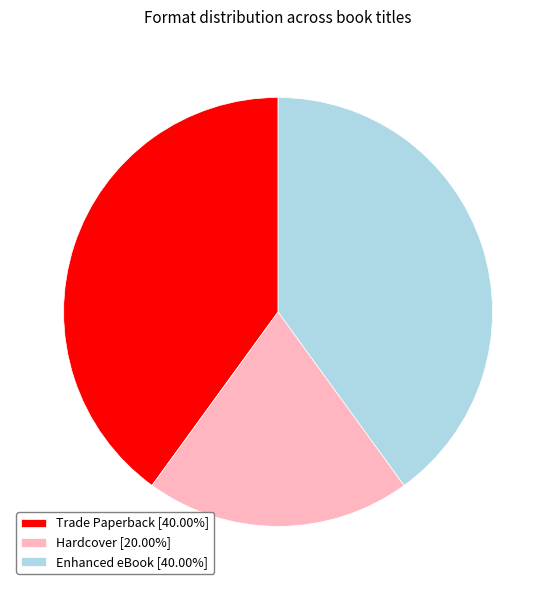

Is Hardcover [20.00%] the majority of the pie?

No